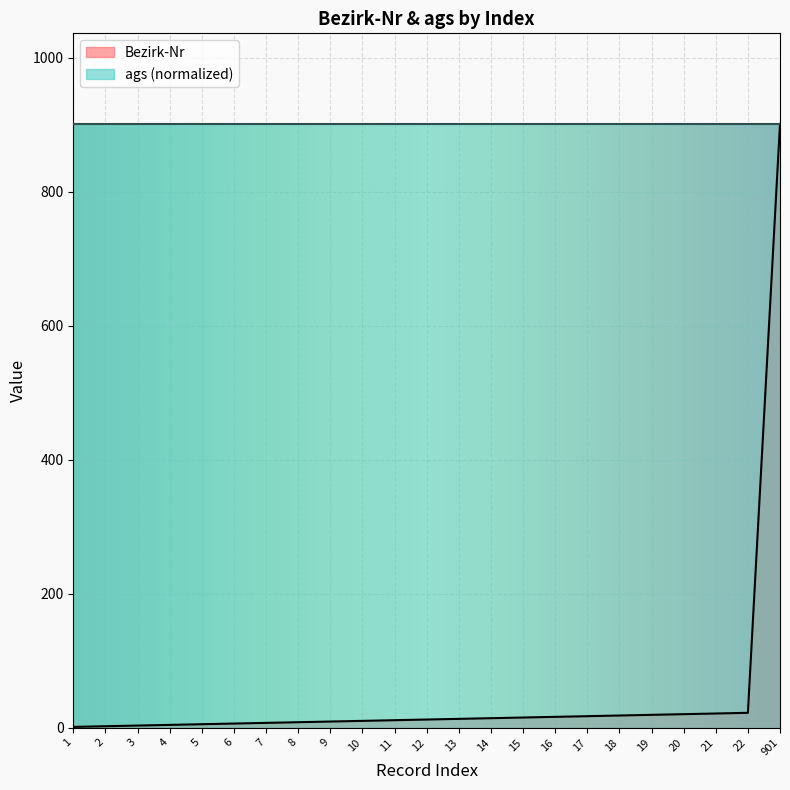

How many data points are above 12?

11